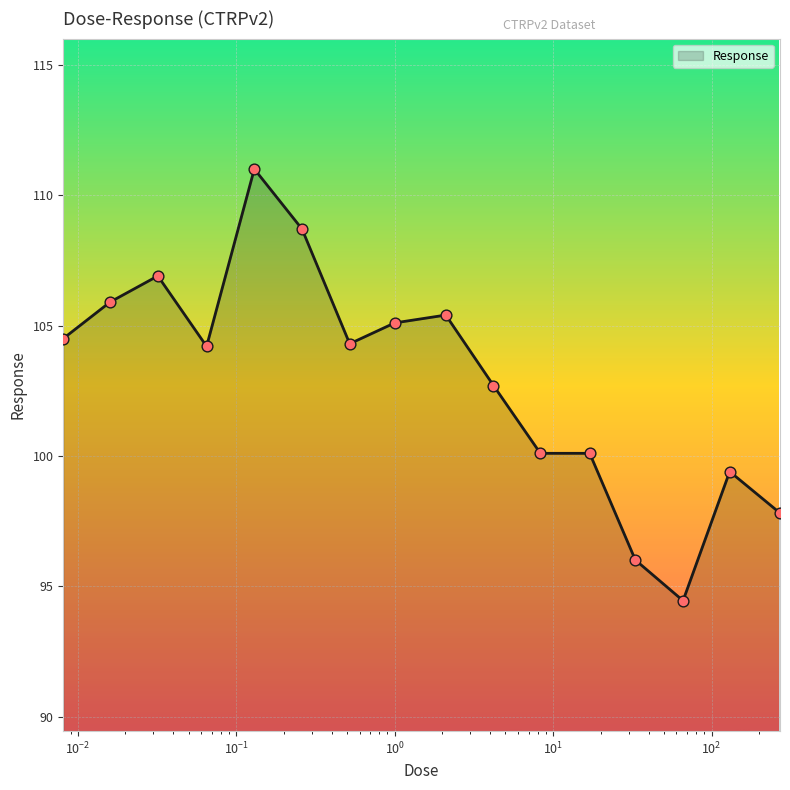

What is the maximum value shown in the chart?

111.0